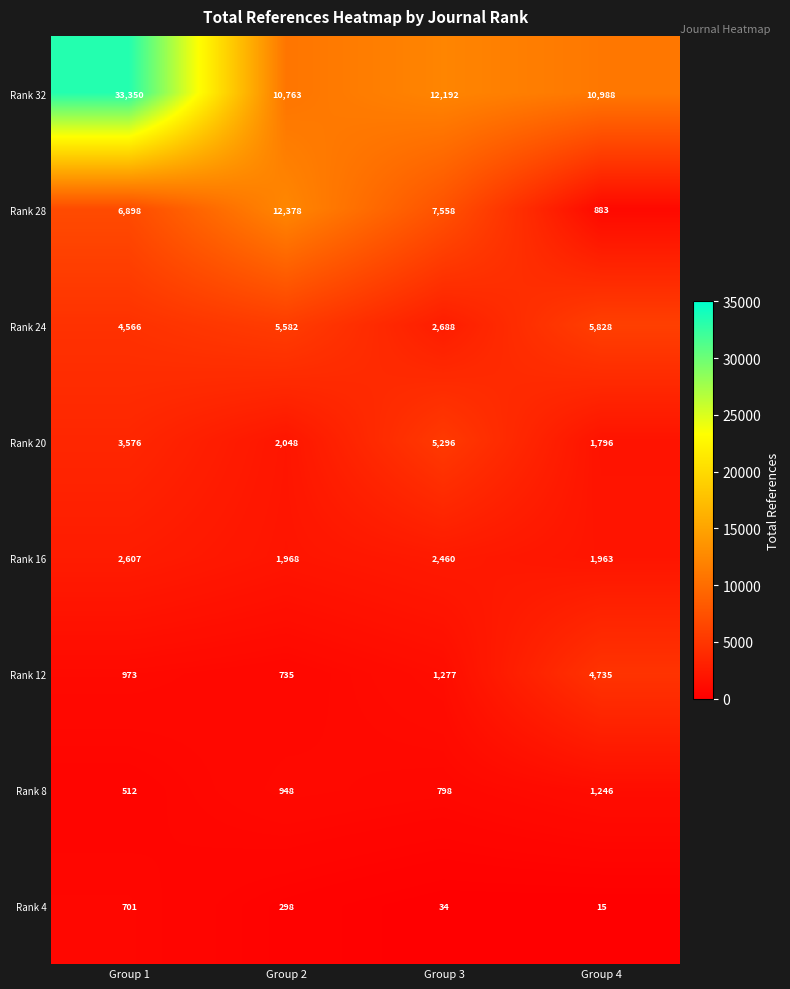

At how many categories does at least one series exceed 8318?

4